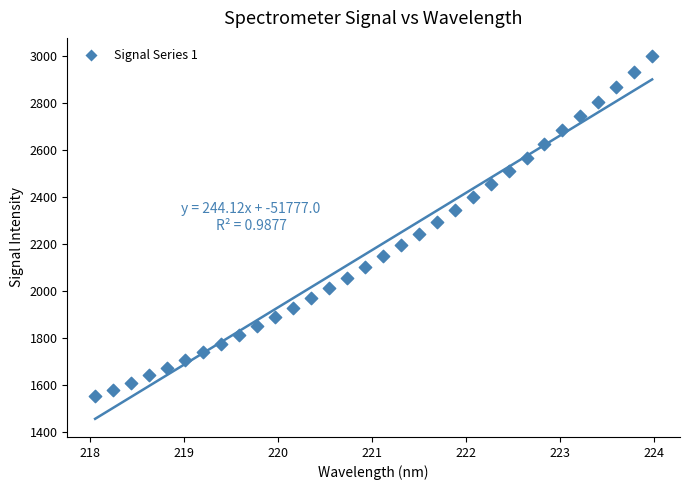

What is the range of X values (max minus min)?

5.9